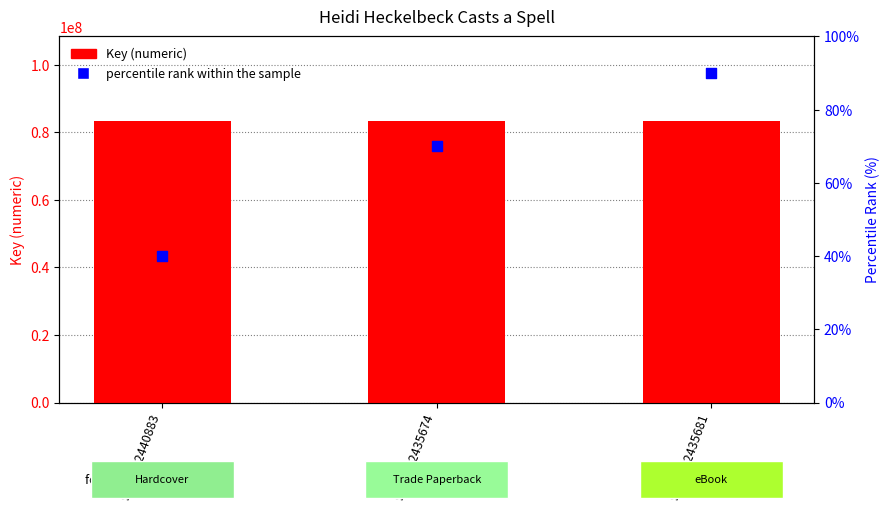

At which category is the sum across all series the highest?

9781442435681